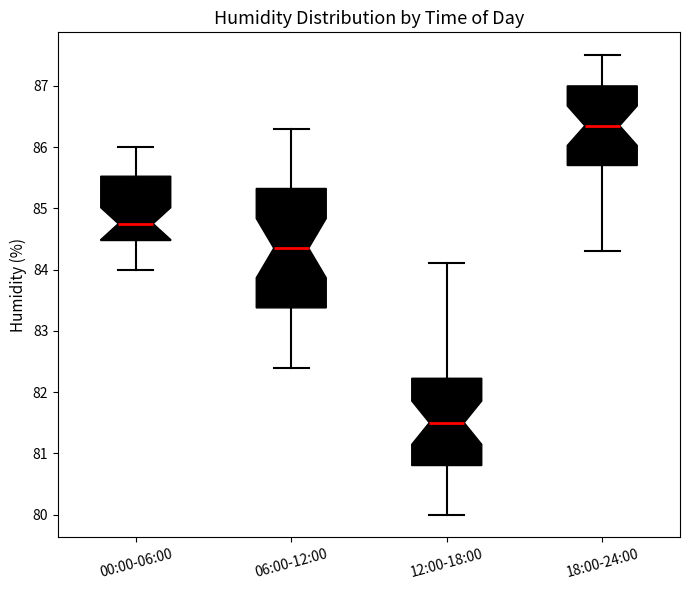

Where does the upper whisker of the box for 06:00-12:00 end on the y-axis? The values are not printed on the chart, so give them approximately, as read against the axis.

86.3